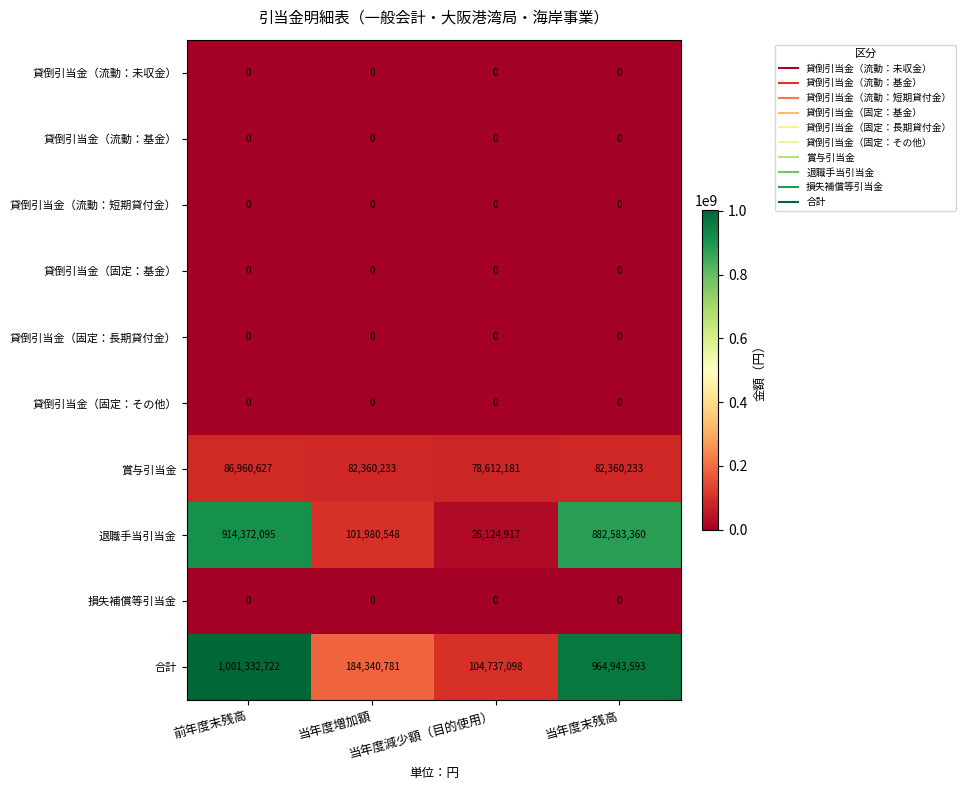

Which series has the largest total across all categories?

合計